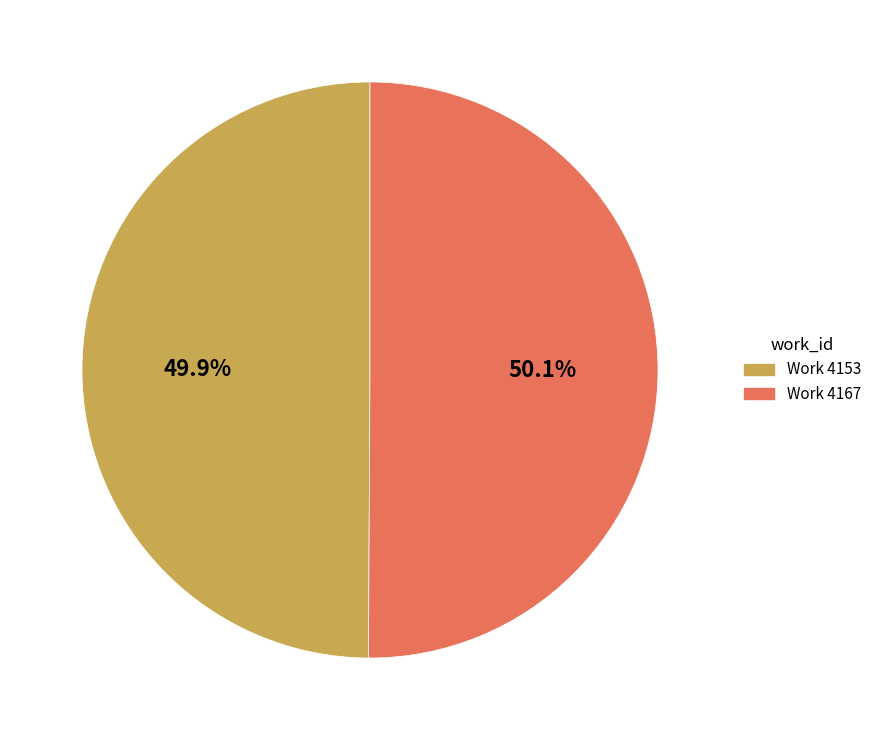

True or false: Work 4167 accounts for 64% of the total.

False